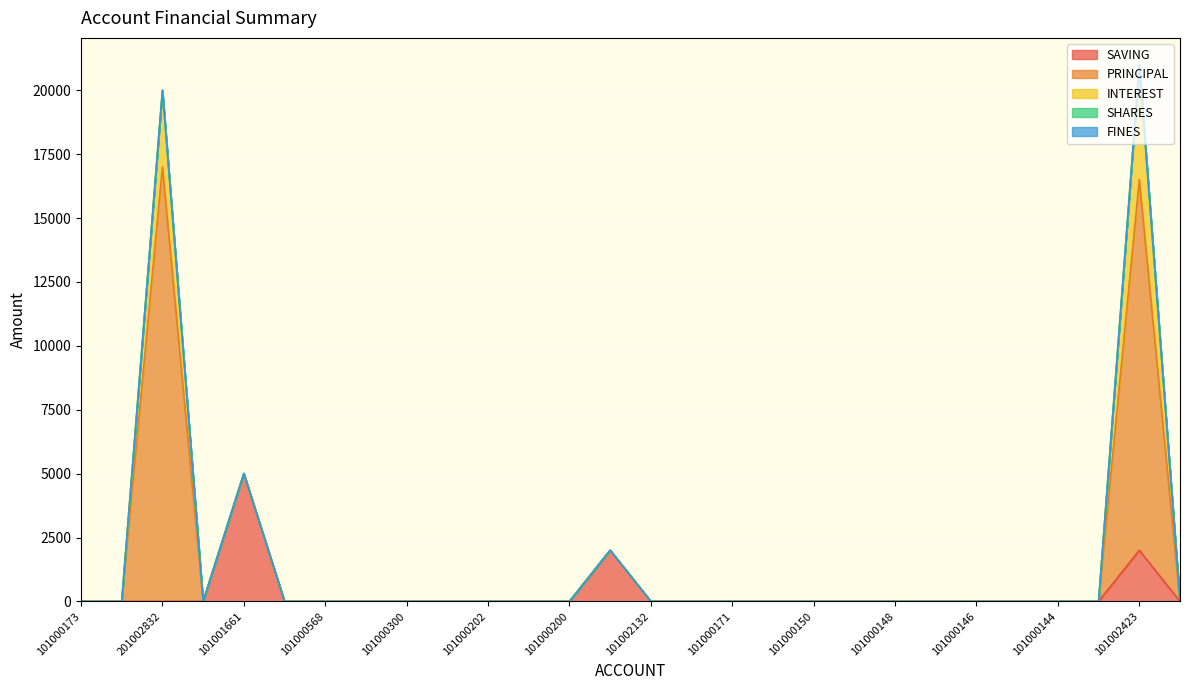

Reading left to right, transcribe all the data shown in this chart.

SAVING: 0	0	0	0	5000	0	0	0	0	0	0	0	0	2000	0	0	0	0	0	0	0	0	0	0	0	0	2000	0
PRINCIPAL: 0	0	17000	0	0	0	0	0	0	0	0	0	0	0	0	0	0	0	0	0	0	0	0	0	0	0	14500	0
INTEREST: 0	0	3000	0	0	0	0	0	0	0	0	0	0	0	0	0	0	0	0	0	0	0	0	0	0	0	4500	0
SHARES: 0	0	0	0	0	0	0	0	0	0	0	0	0	0	0	0	0	0	0	0	0	0	0	0	0	0	0	0
FINES: 0	0	0	0	0	0	0	0	0	0	0	0	0	0	0	0	0	0	0	0	0	0	0	0	0	0	0	0